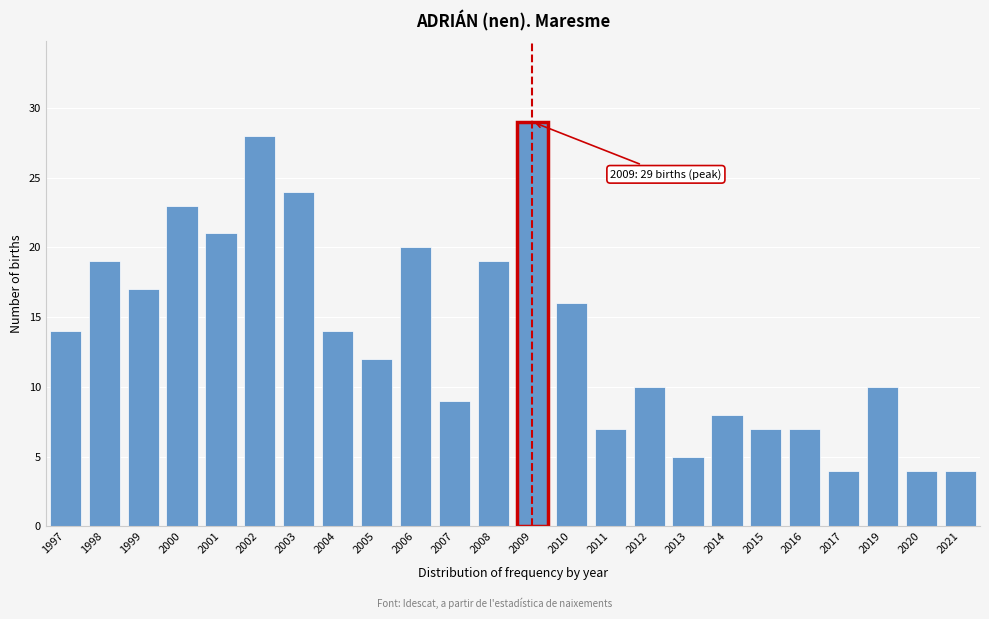

Reading left to right, transcribe all the data shown in this chart.

1997=14	1998=19	1999=17	2000=23	2001=21	2002=28	2003=24	2004=14	2005=12	2006=20	2007=9	2008=19	2009=29	2010=16	2011=7	2012=10	2013=5	2014=8	2015=7	2016=7	2017=4	2019=10	2020=4	2021=4